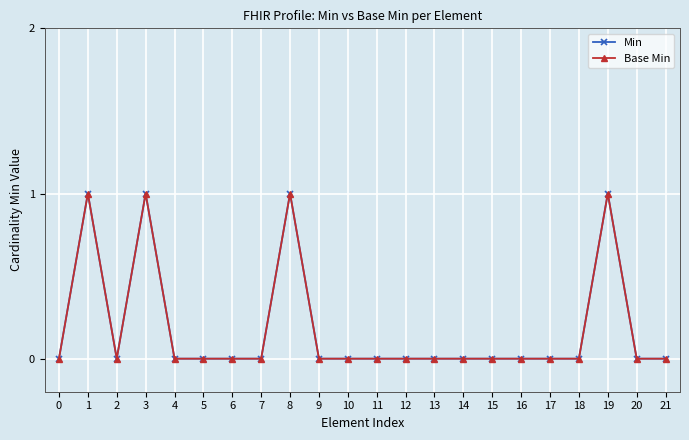

Is the value of Base Min at 7 greater than the value of Min at 7?

No